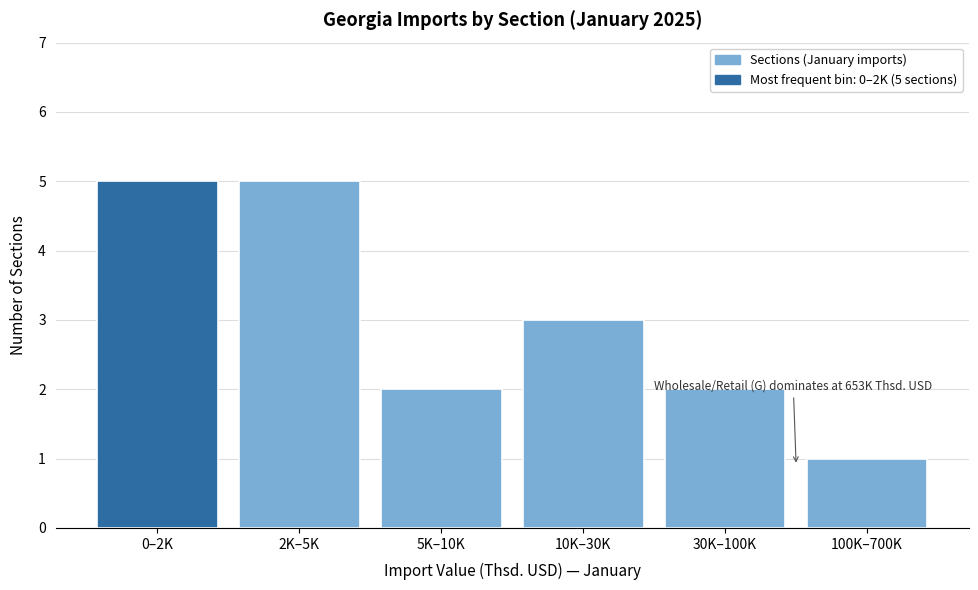

Reading right to left, extract all data points from this chart.

1	2	3	2	5	5